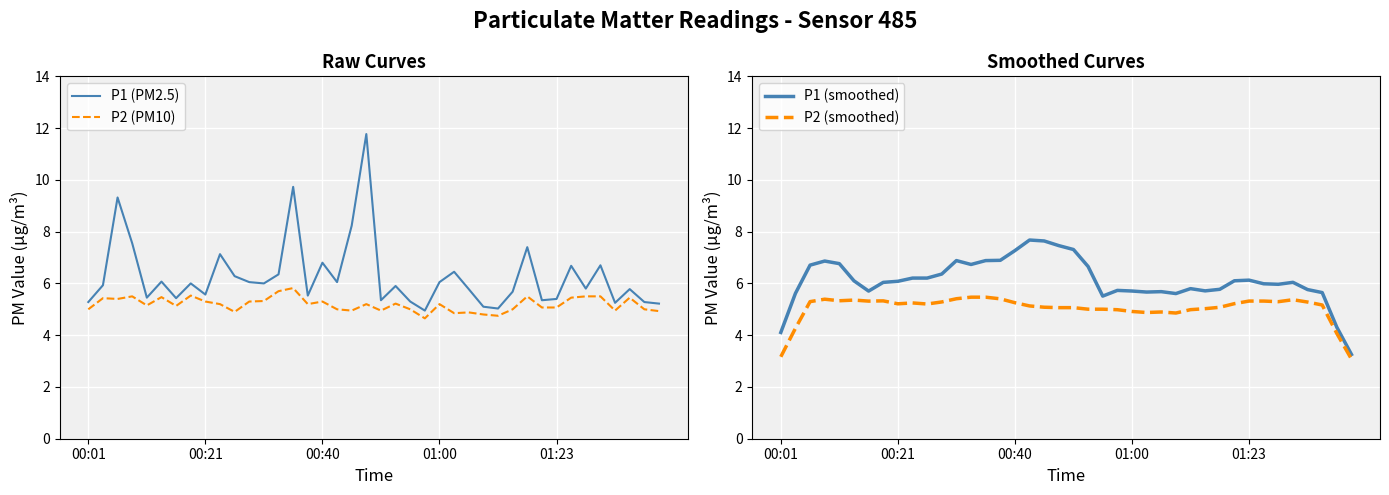

Count the number of categories in the chart.

40